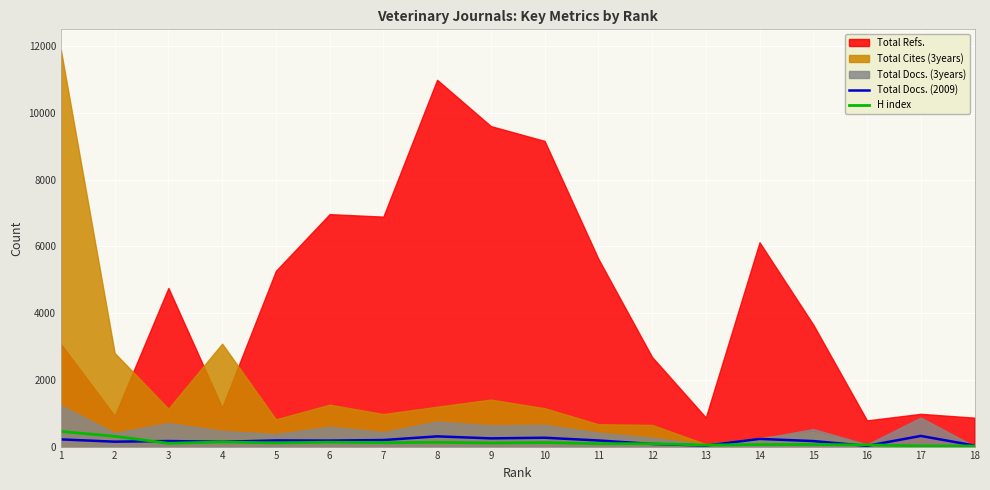

What is the approximate value of Total Docs. (2009) at 8, to the nearest 5?

305